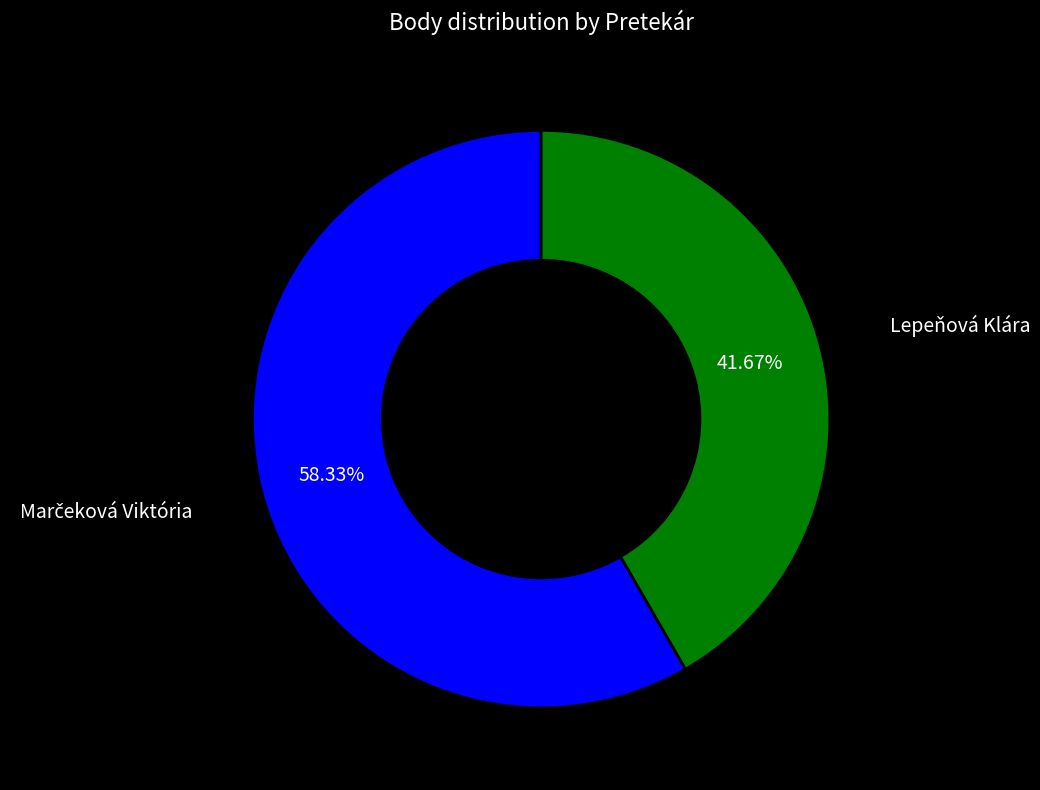

Does any single category account for the majority?

Yes